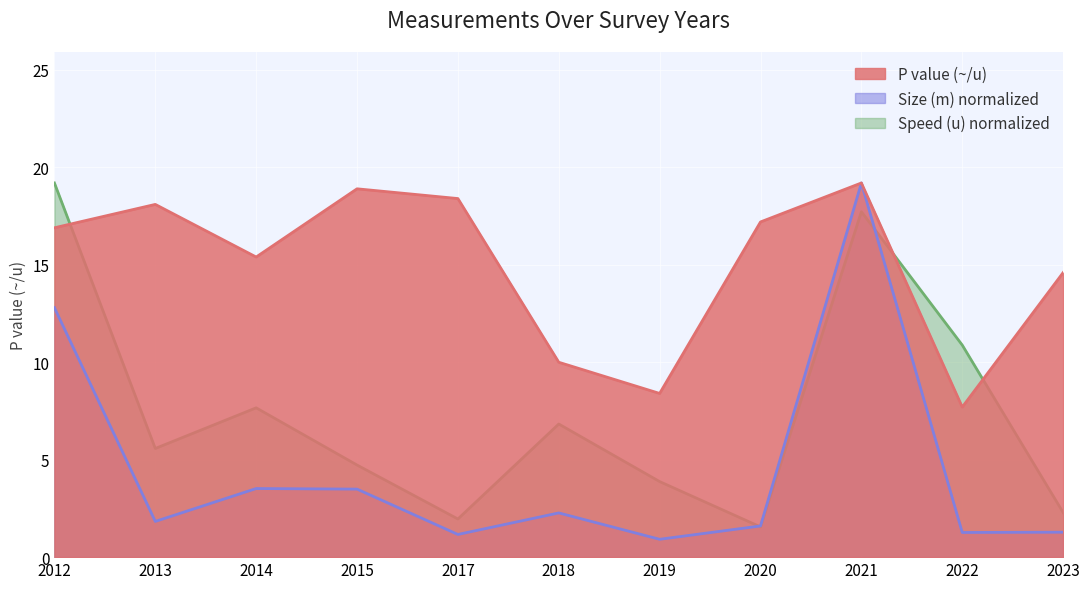

Between 2017 and 2015, which is larger?

2015